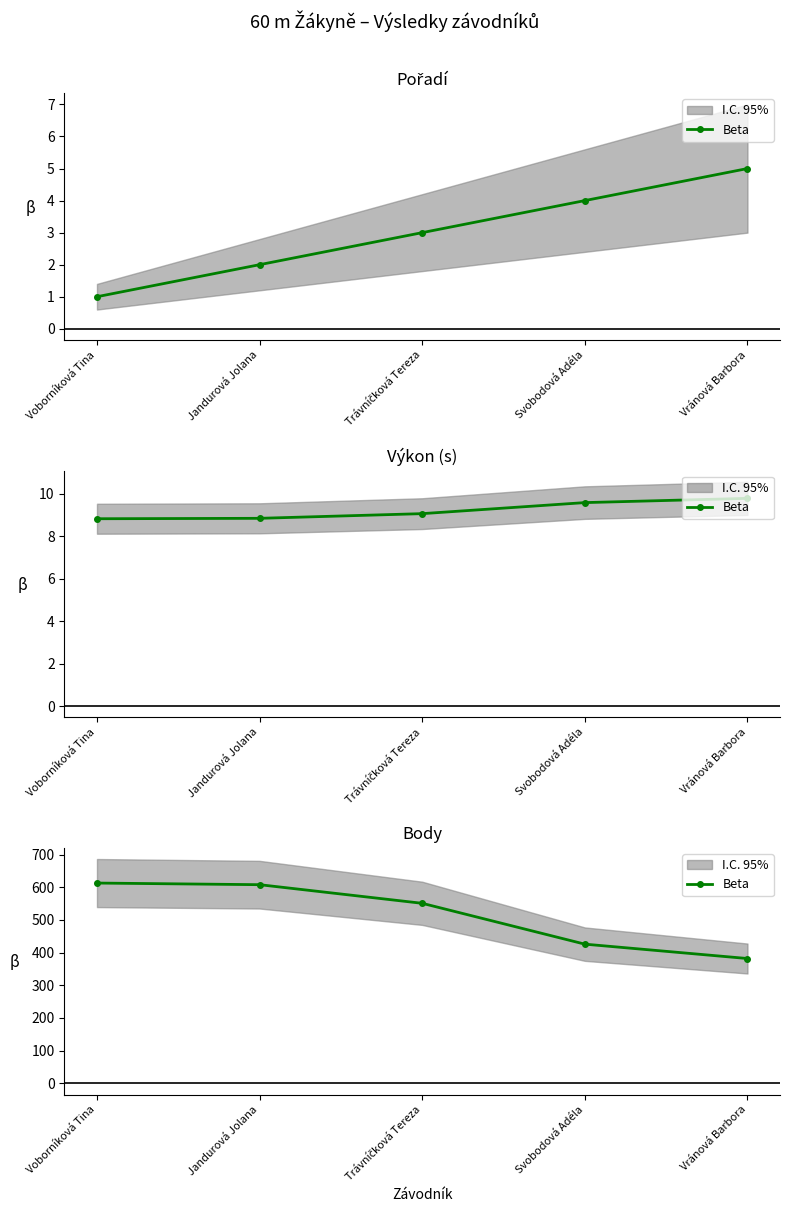

Which has a higher value, Svobodová Adéla or Vránová Barbora?

Svobodová Adéla